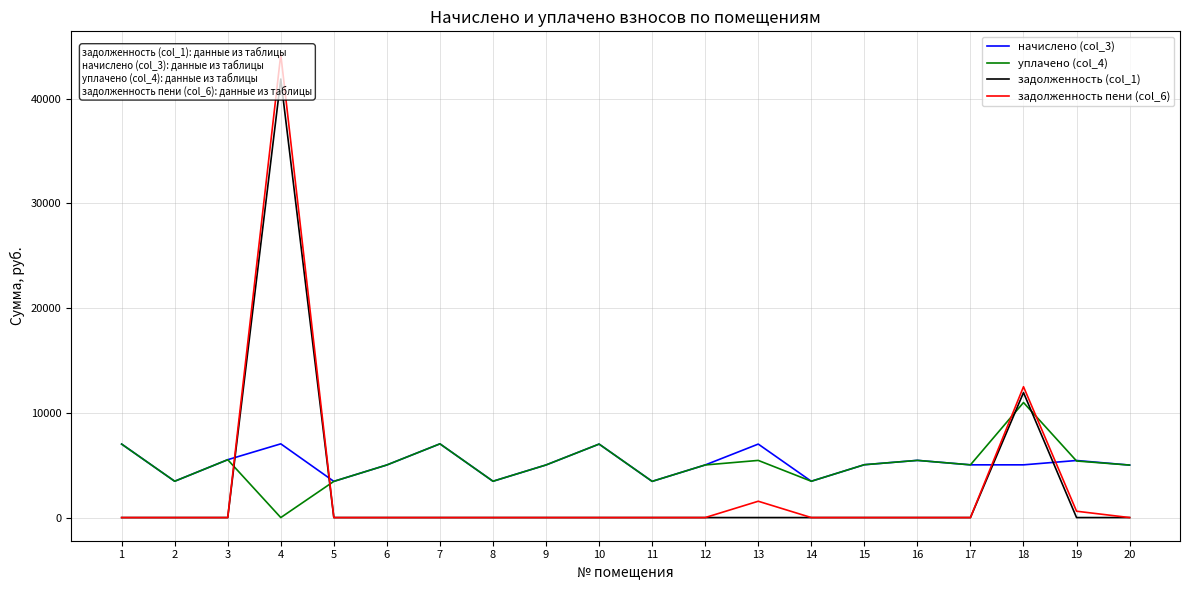

What is the spread (max minus min) of values at 20?

5011.2